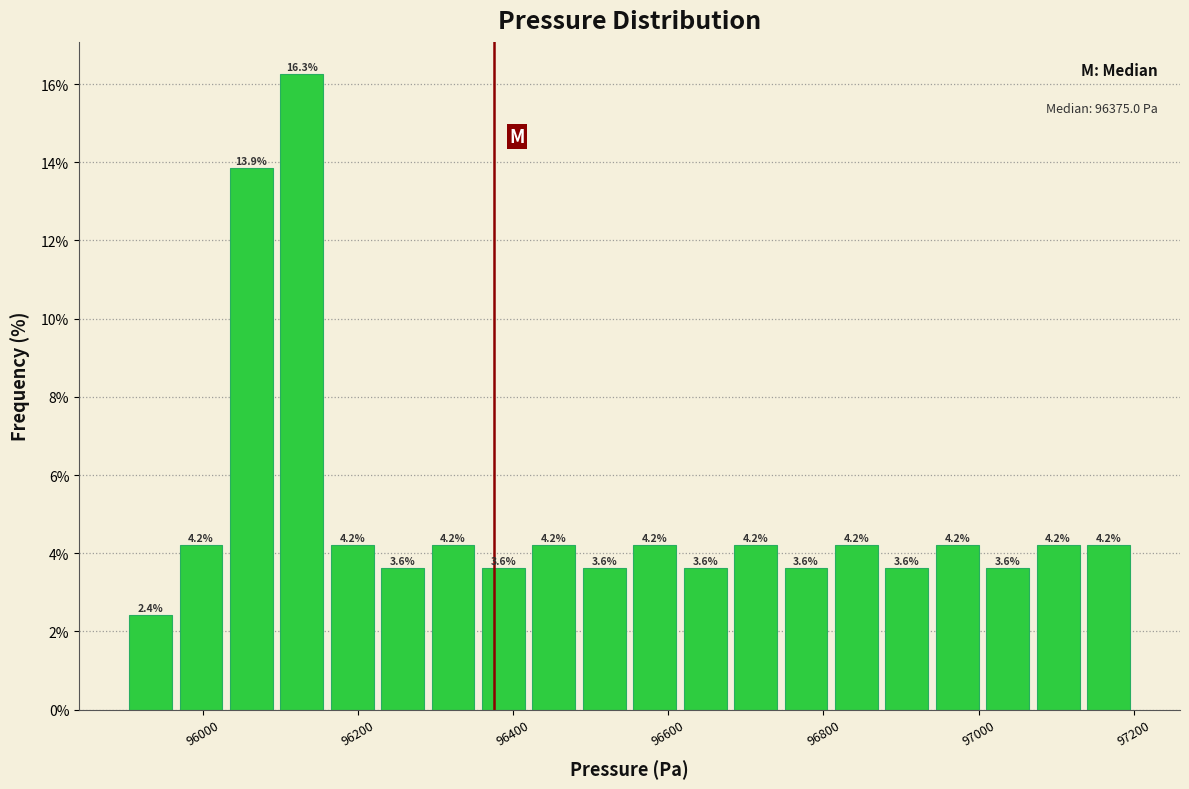

Read against the x-axis, roughly where is the centre of the tallest bar?

96120